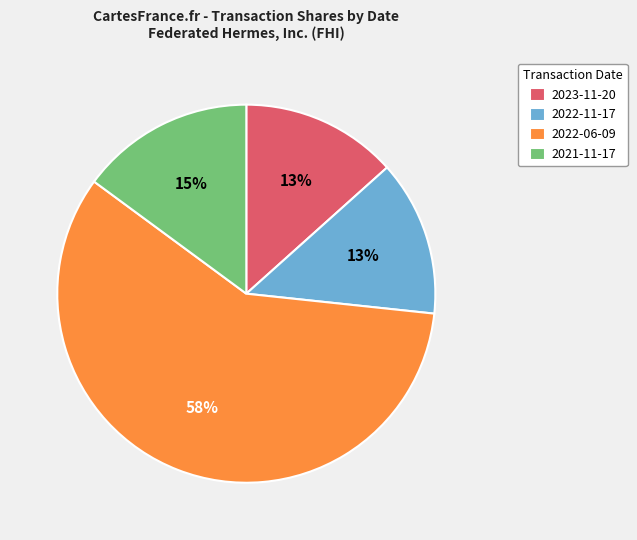

Do 2023-11-20 and 2022-06-09 together represent more than half of the pie?

Yes